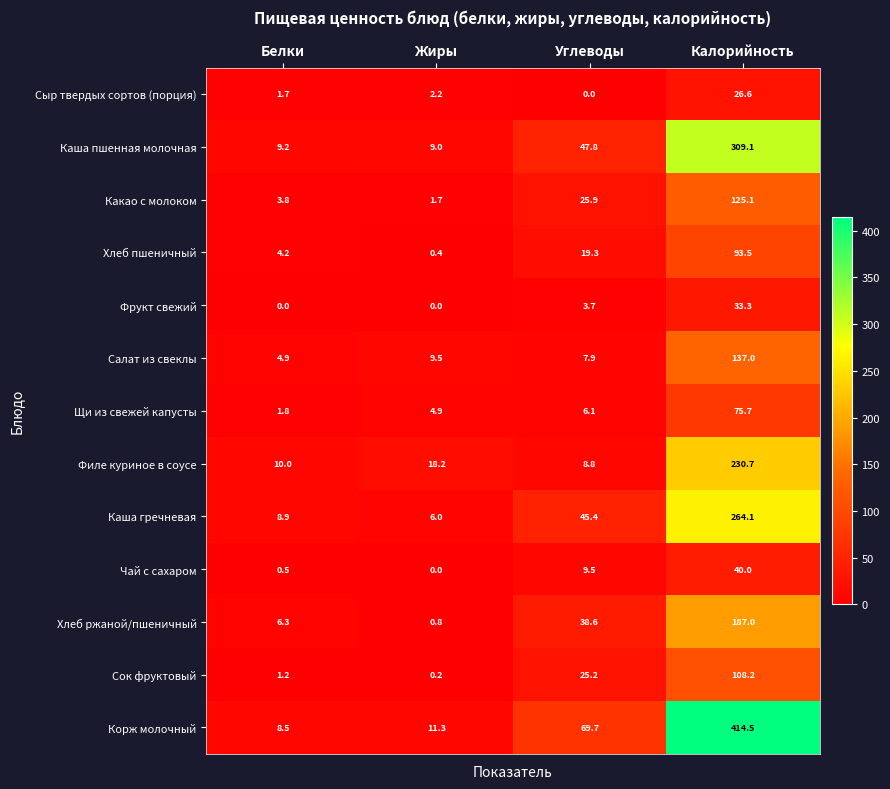

At which category is the sum across all series the highest?

Калорийность